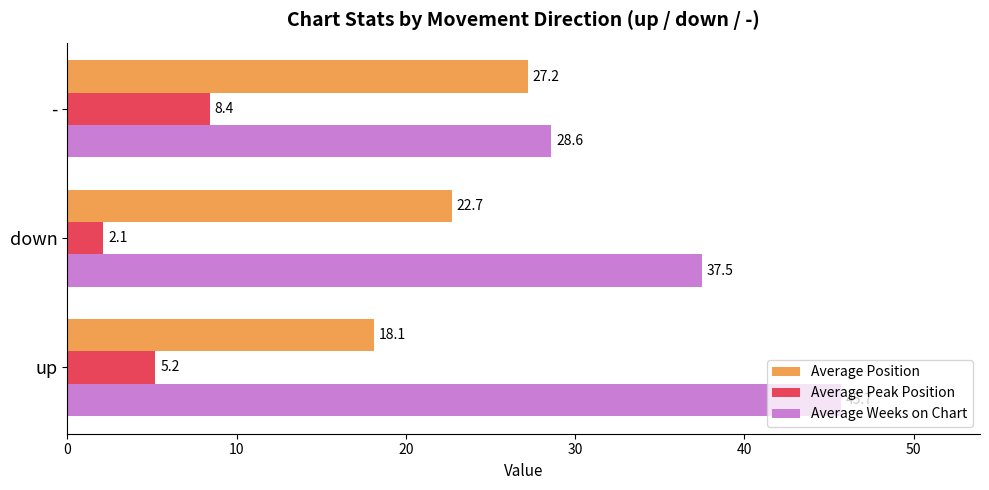

Is it true that Average Peak Position equals 14.2 at -?

False